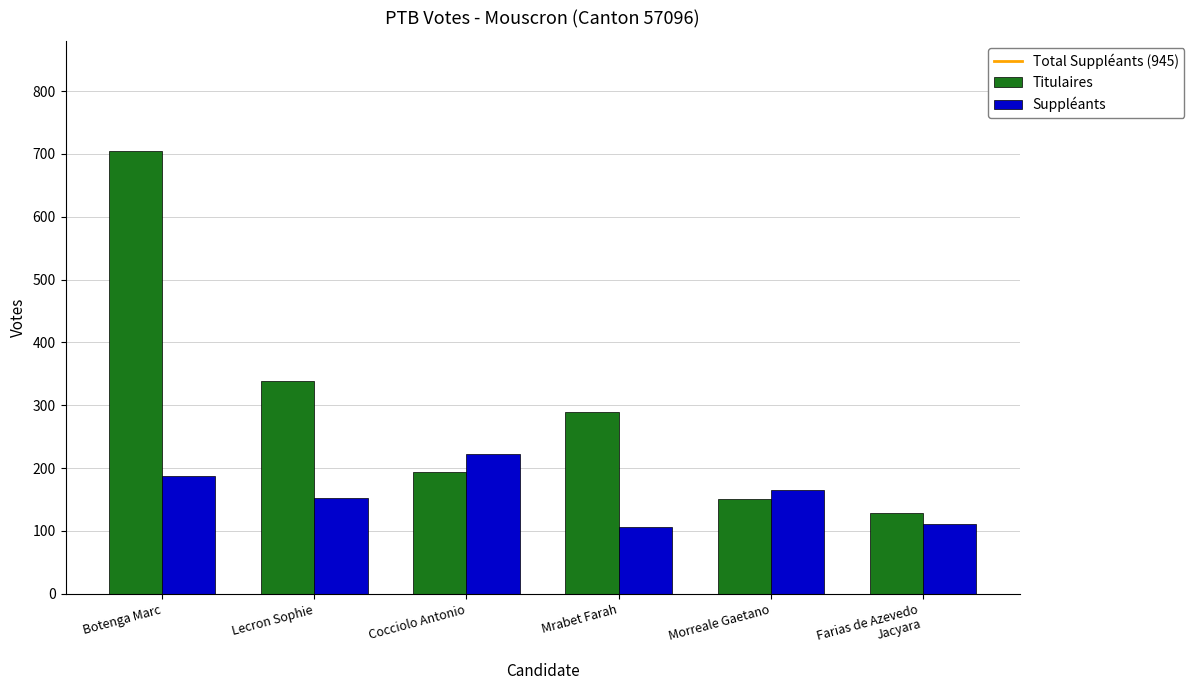

Reading right to left, list all the values displayed in this chart.

Titulaires: 129	150	290	194	338	704
Suppléants: 111	165	106	222	153	188